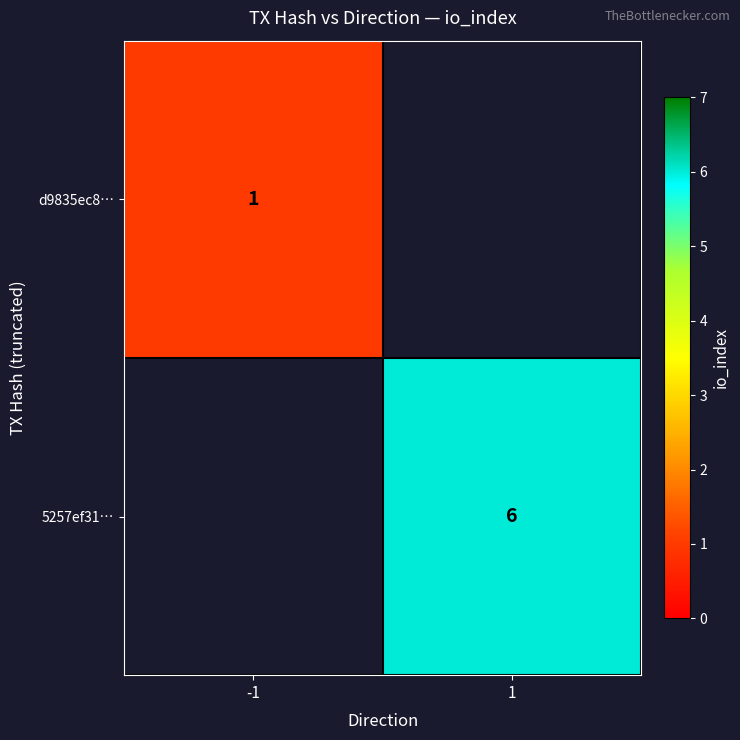

Is it true that d9835ec8… equals 1 at -1?

True